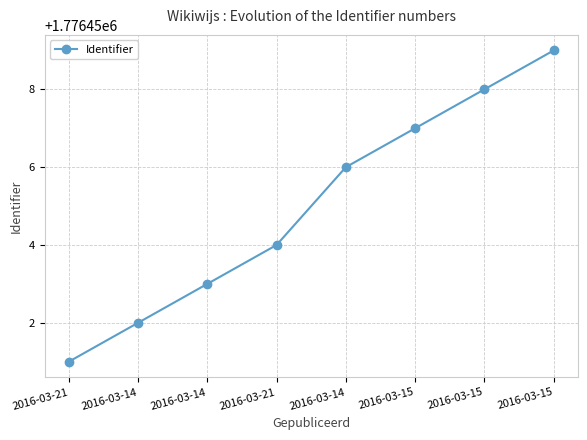

What is the difference between the maximum and second lowest values?

7